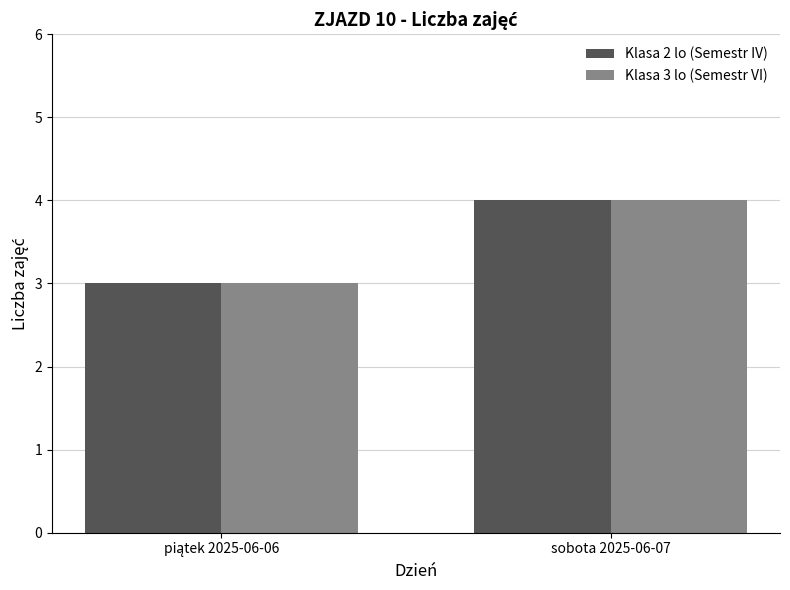

What is the sum of all Klasa 2 lo (Semestr IV) values?

7